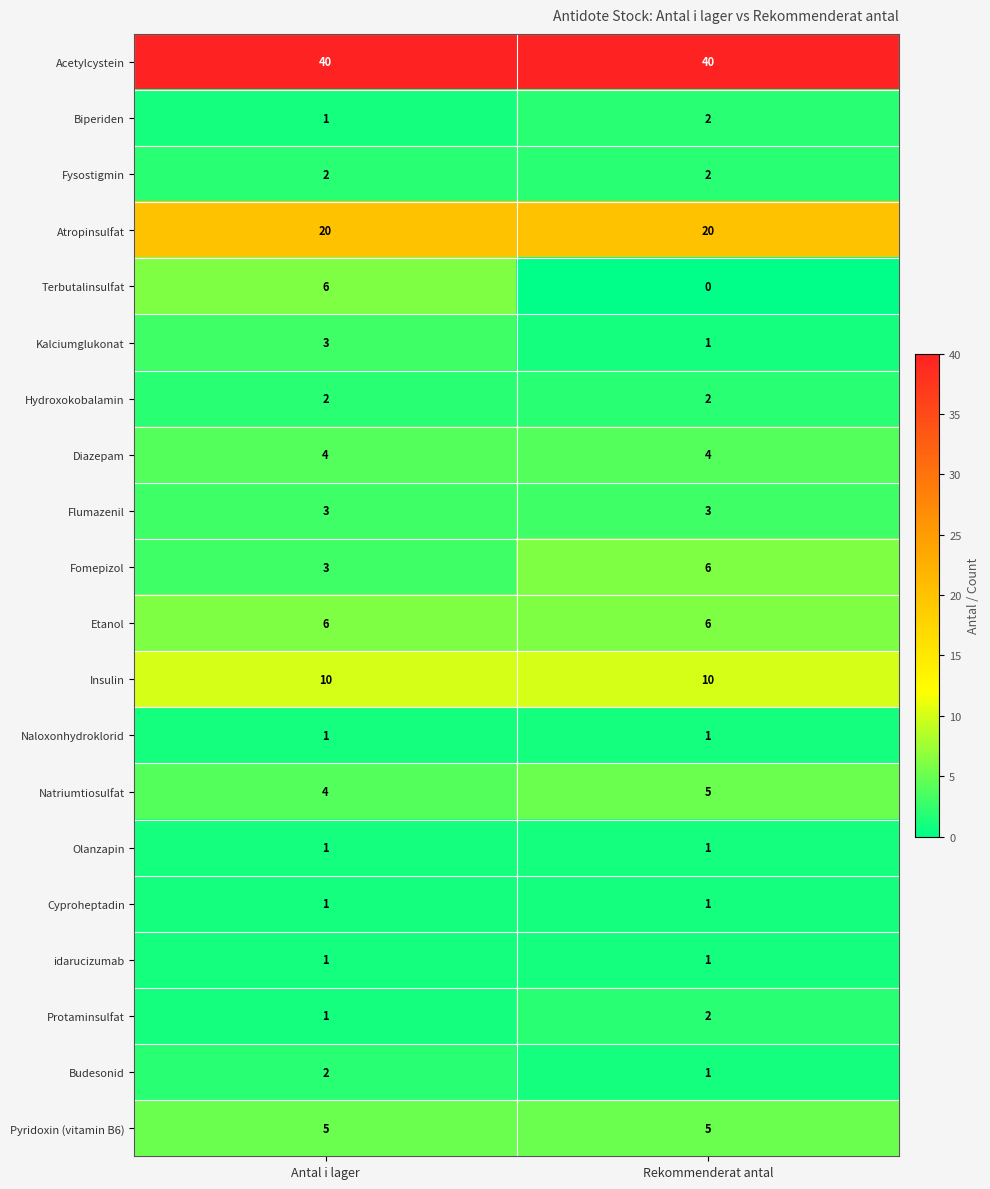

What is the average value of the Acetylcystein series?

40